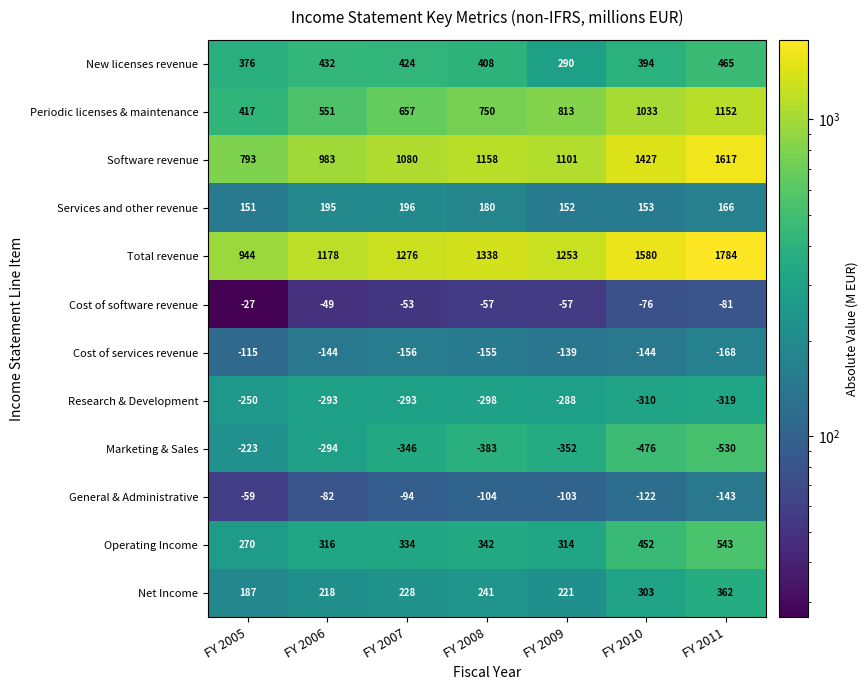

What is the average value of the Operating Income series?

367